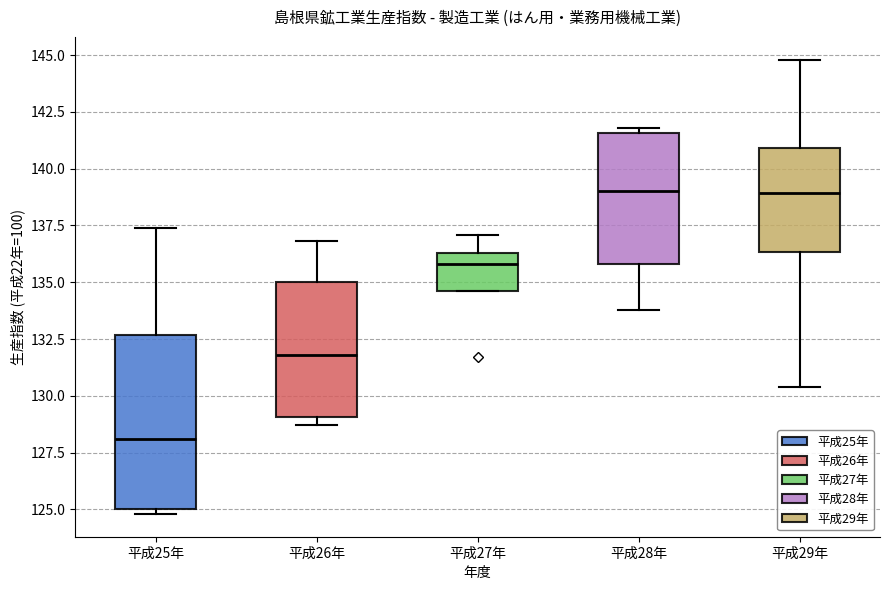

Which box is the tallest, from its lower edge to its upper edge?

平成25年